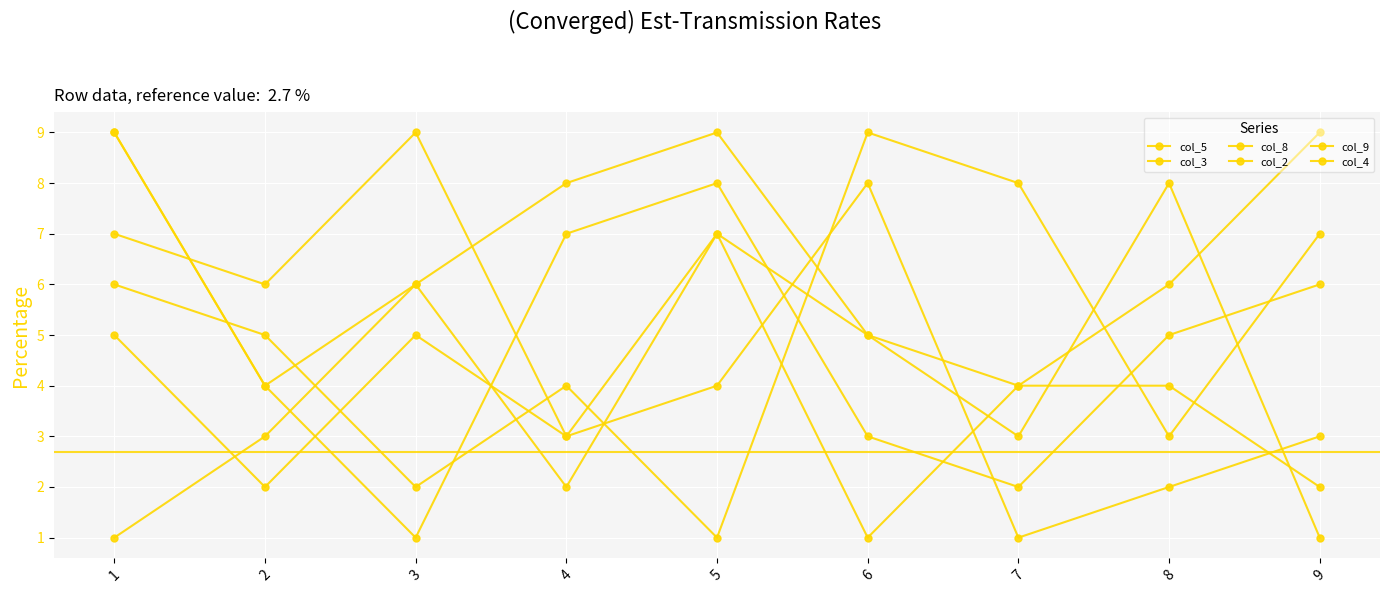

What is the average value of the col_2 series?

5